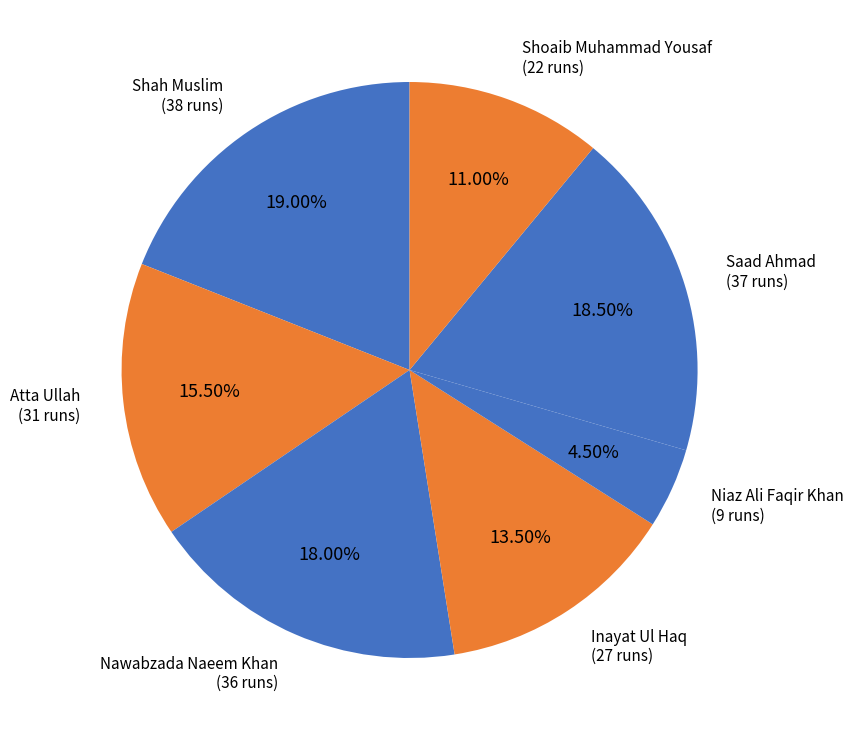

Does any single category account for the majority?

No